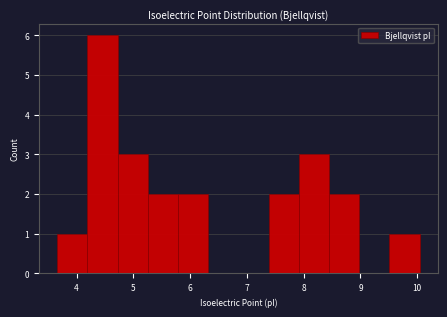

Reading left to right, transcribe this chart: for each bar, give the range it covers on the x-axis and its height. Neither the bar edges nor the heights are printed on the chart, so give them approximately, as read against the axes.

3.7 to 4.2: 1
4.2 to 4.7: 6
4.7 to 5.3: 3
5.3 to 5.8: 2
5.8 to 6.3: 2
6.3 to 6.8: 0
6.8 to 7.4: 0
7.4 to 7.9: 2
7.9 to 8.4: 3
8.4 to 9.0: 2
9.0 to 9.5: 0
9.5 to 10.0: 1